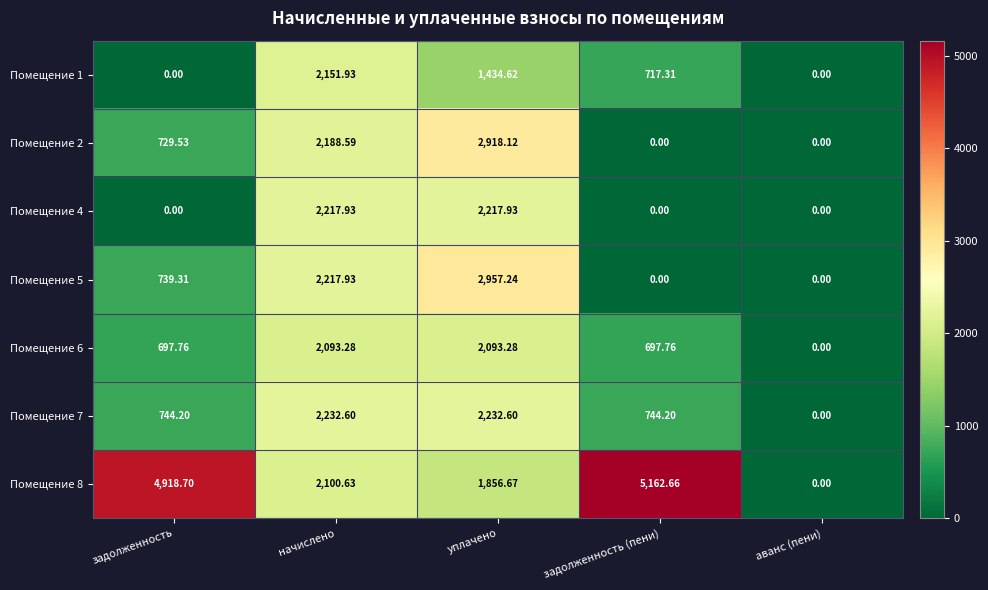

Is the value of Помещение 7 at начислено greater than the value of Помещение 8 at начислено?

Yes